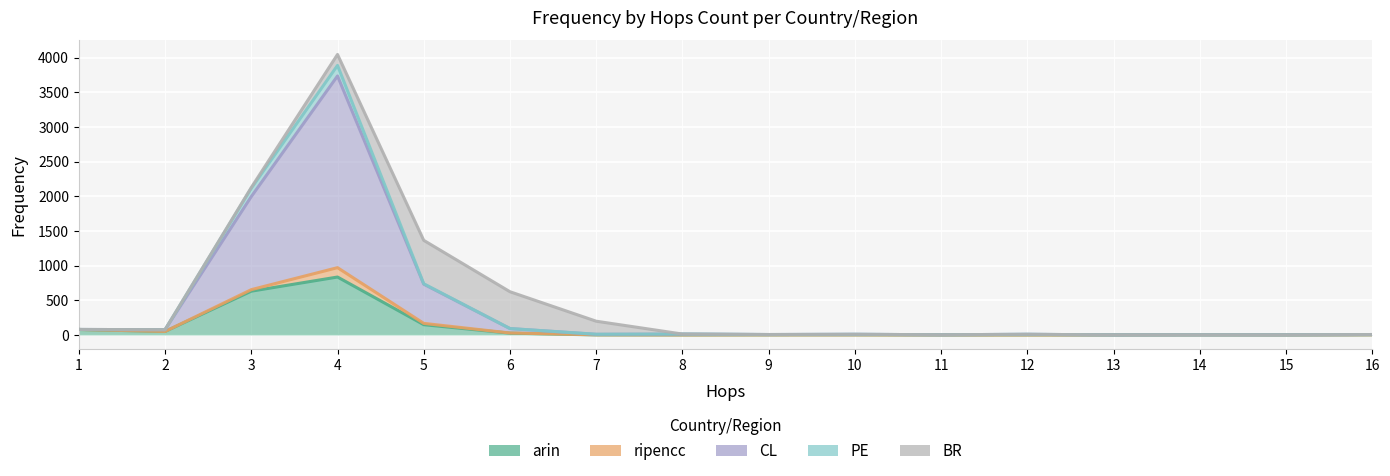

How many times do BR and arin cross each other?

2